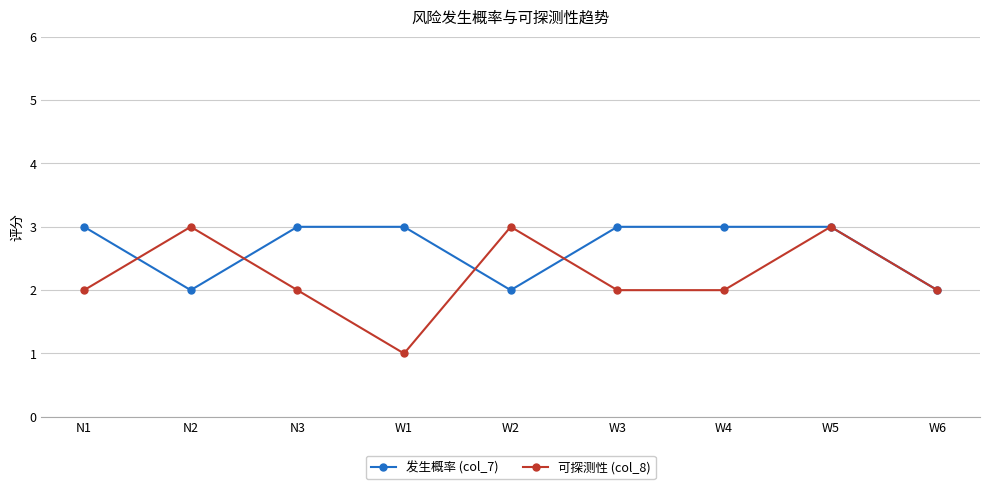

Which series has the widest spread of values?

可探测性 (col_8)